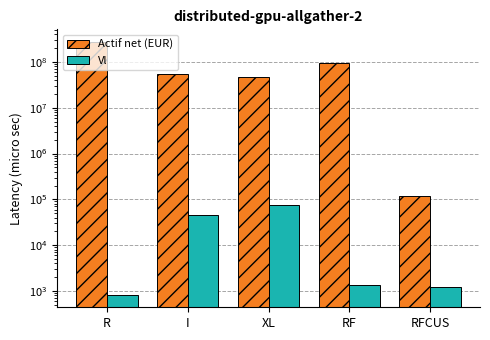

What is the spread (max minus min) of values at I?

53227339.6